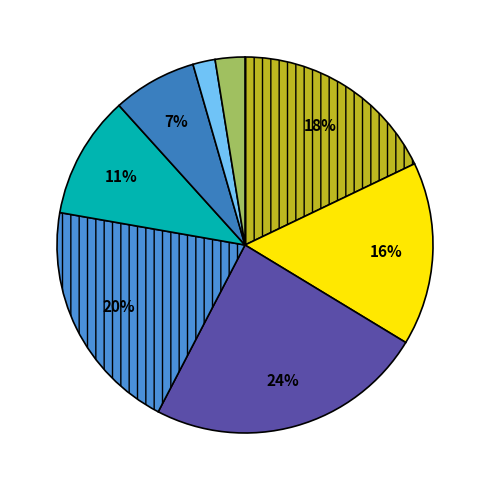

How many slices are in this pie chart?

8